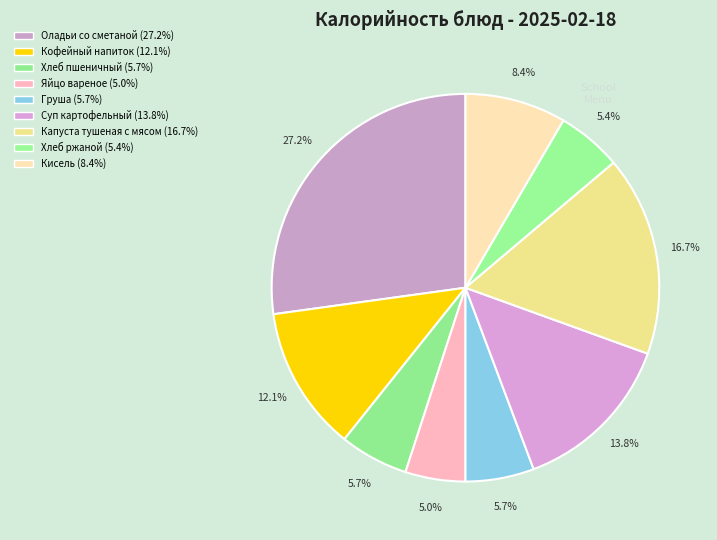

The Суп картофельный slice represents 6% of the pie. True or false?

False